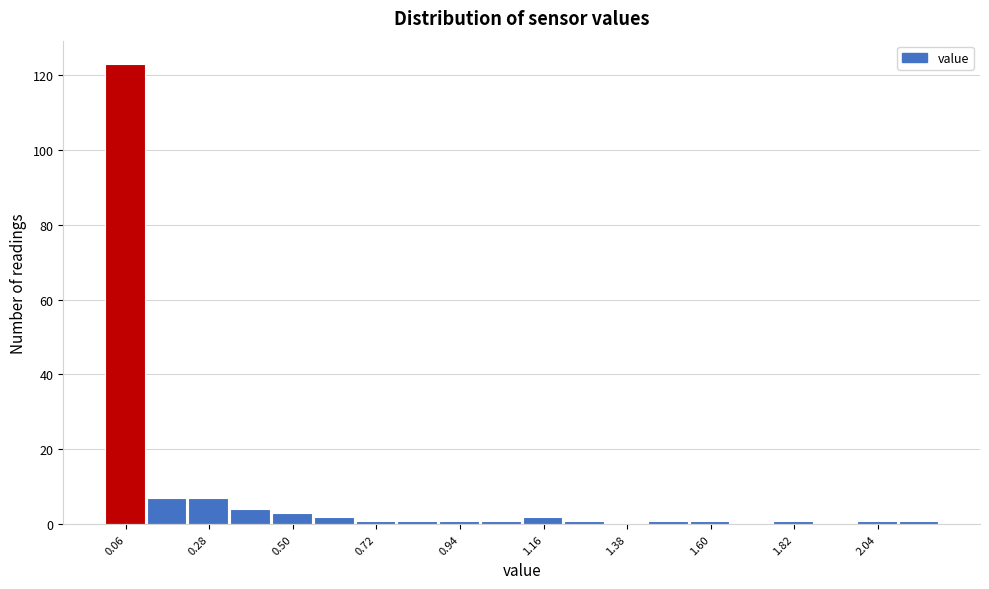

Read against the x-axis, roughly where is the centre of the tallest bar?

0.05